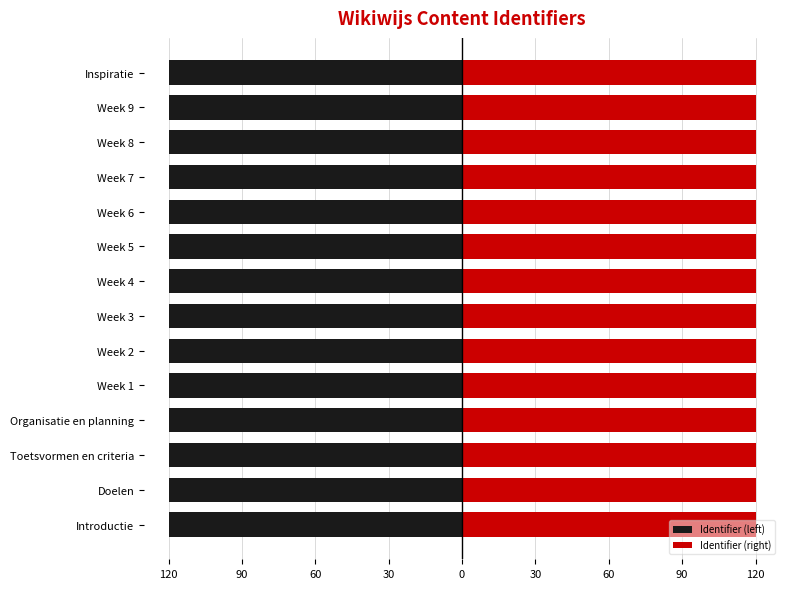

What is the value of the Identifier (left) bar at the 10th from the left?

-120.0